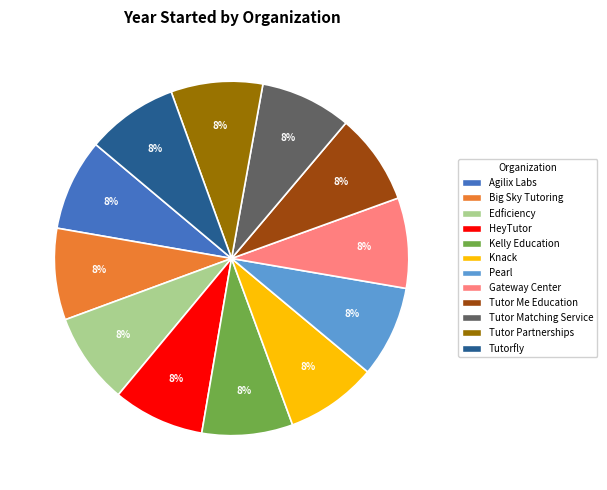

Does any single category account for the majority?

No